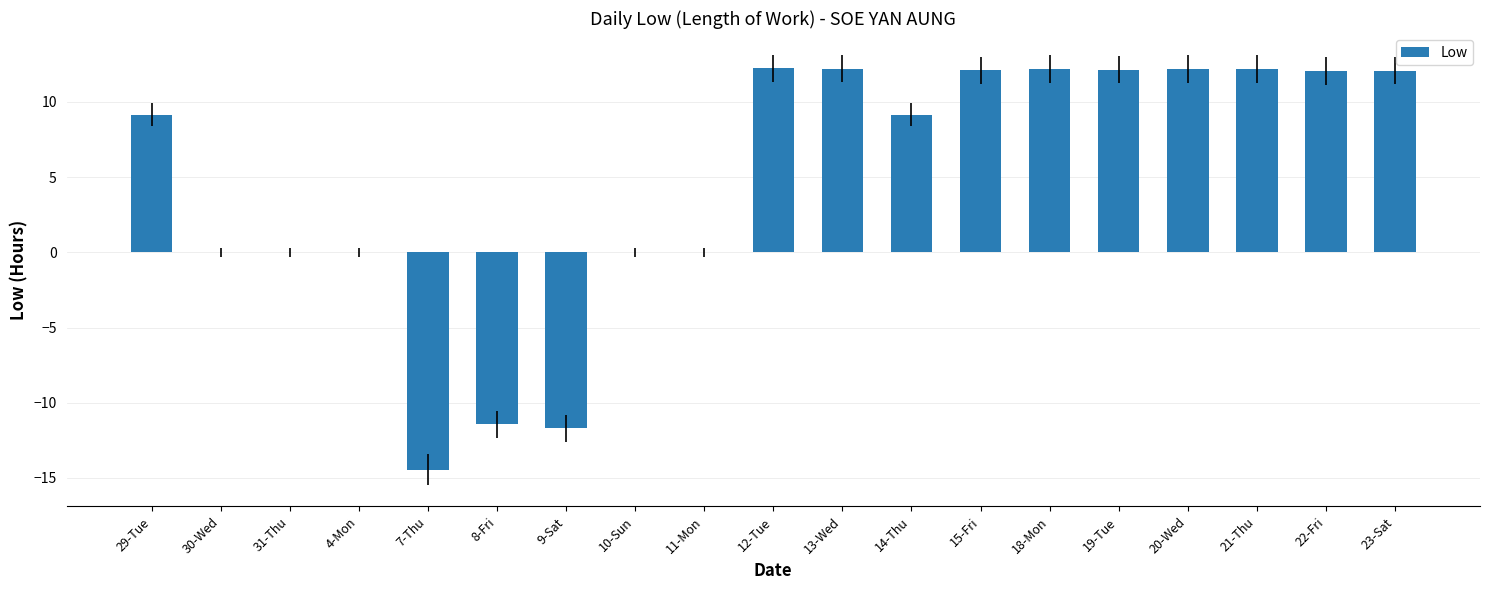

How many data points are above 9?

11